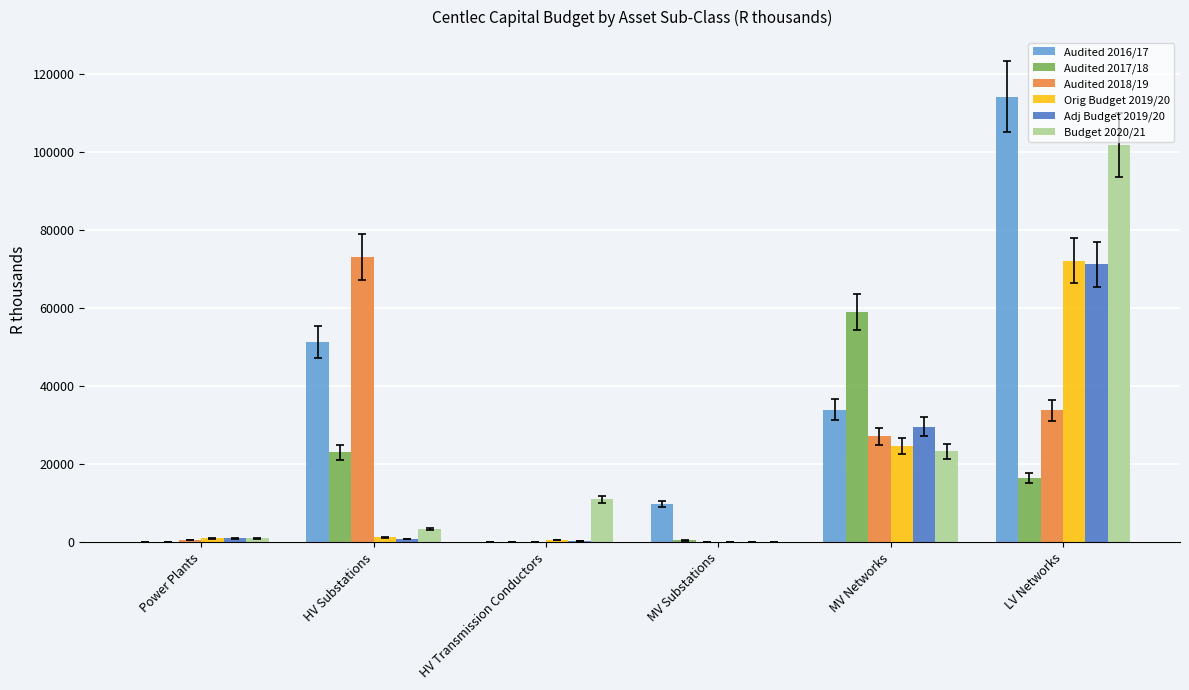

How many positive values does the Budget 2020/21 series have?

5